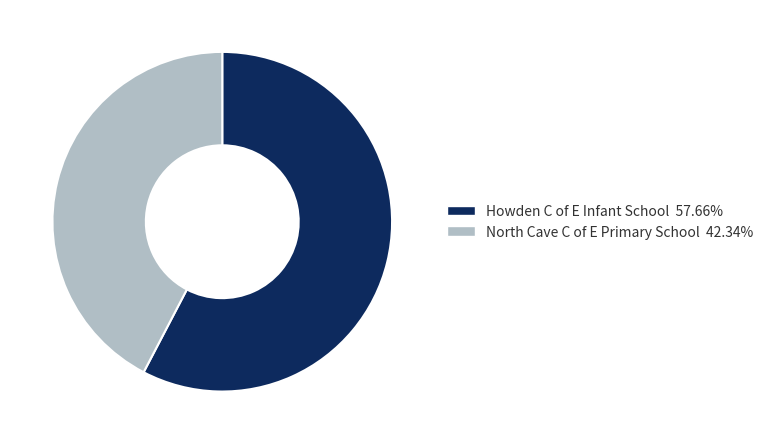

Combined, do North Cave C of E Primary School and Howden C of E Infant School account for over 50%?

Yes